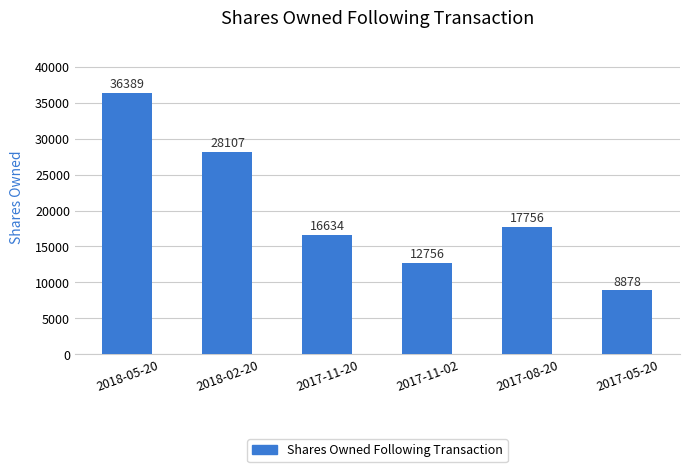

Rank the categories by value from lowest to highest.

2017-05-20, 2017-11-02, 2017-11-20, 2017-08-20, 2018-02-20, 2018-05-20